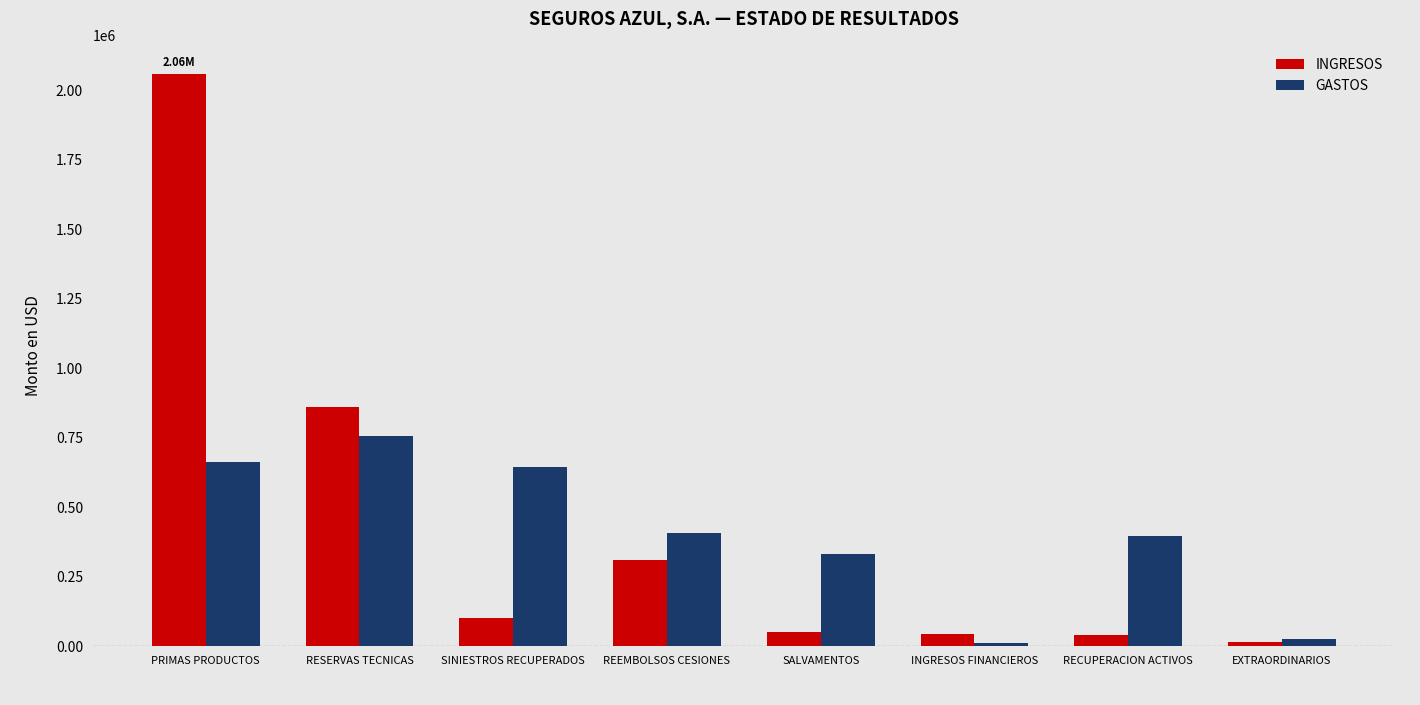

What is the sum of all GASTOS values?

3235553.8